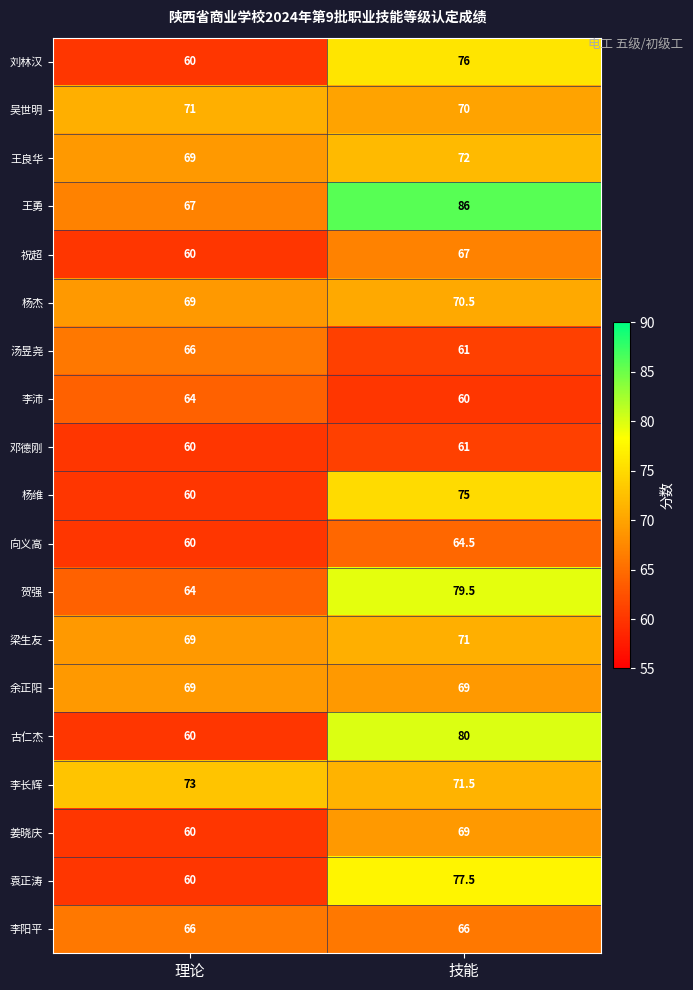

What is the average value of the 贺强 series?

71.8